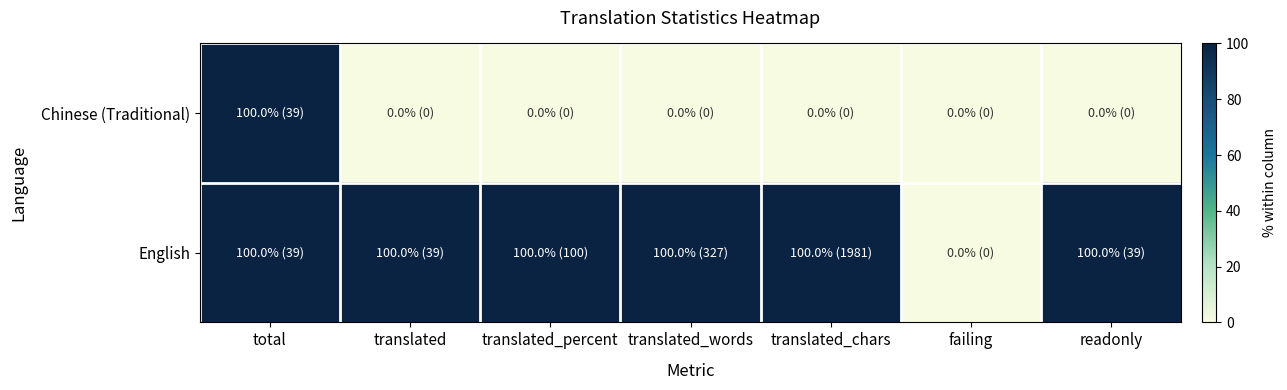

List the series in order of their overall mean, lowest first.

Chinese (Traditional), English